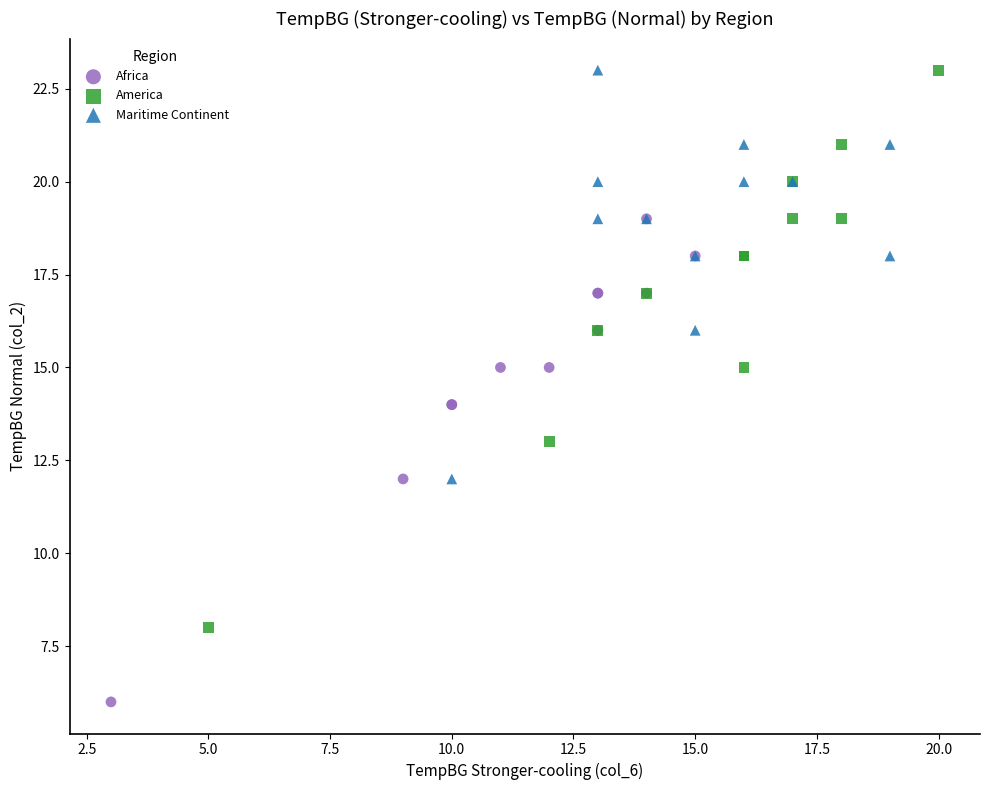

Which series contains the lowest Y value?

Africa